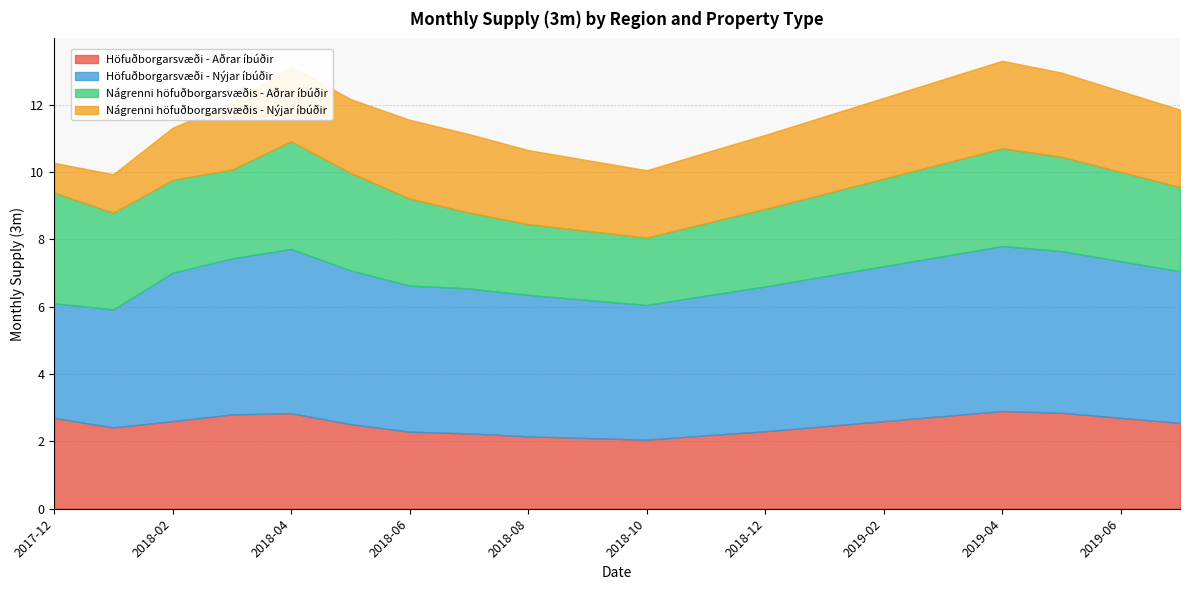

The value of Höfuðborgarsvæði - Aðrar íbúðir at 2018-07 is 3.4. True or false?

False